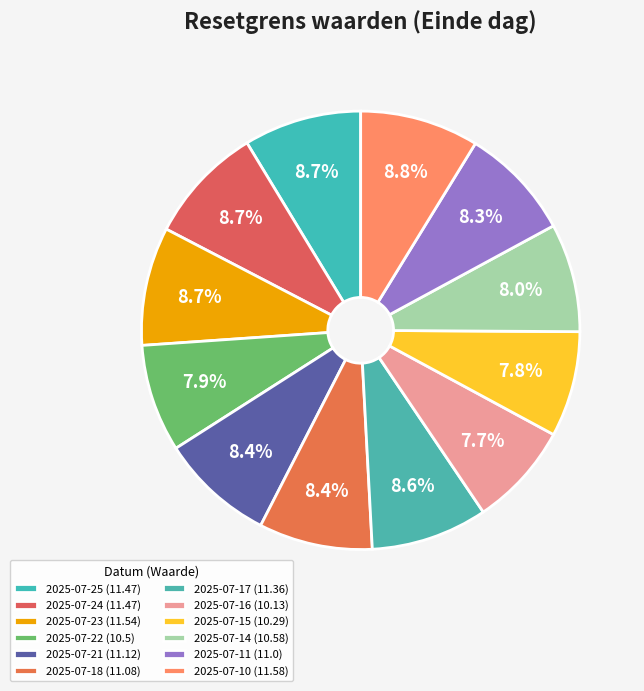

Which category has the biggest portion of the pie?

2025-07-10